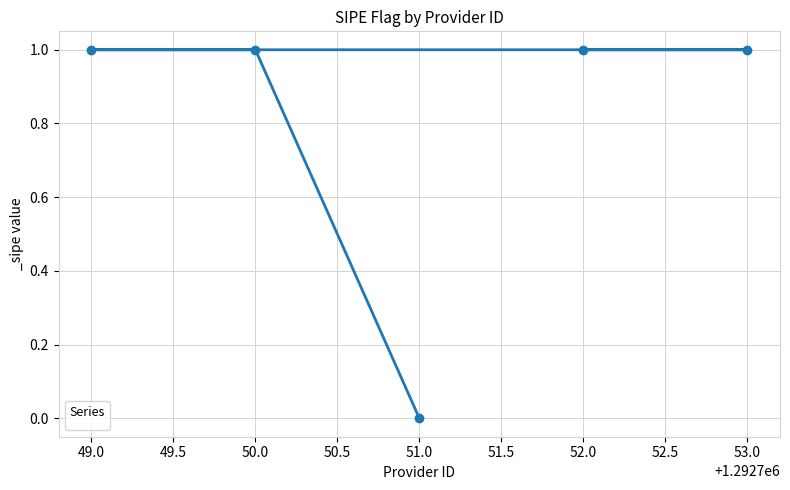

What is the ratio of the value at 53.0 to the value at 52.0?

1.0